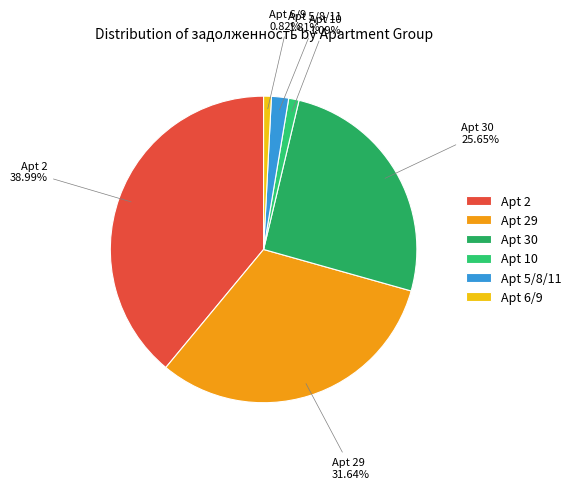

Do Apt 2 and Apt 5/8/11 together represent more than half of the pie?

No